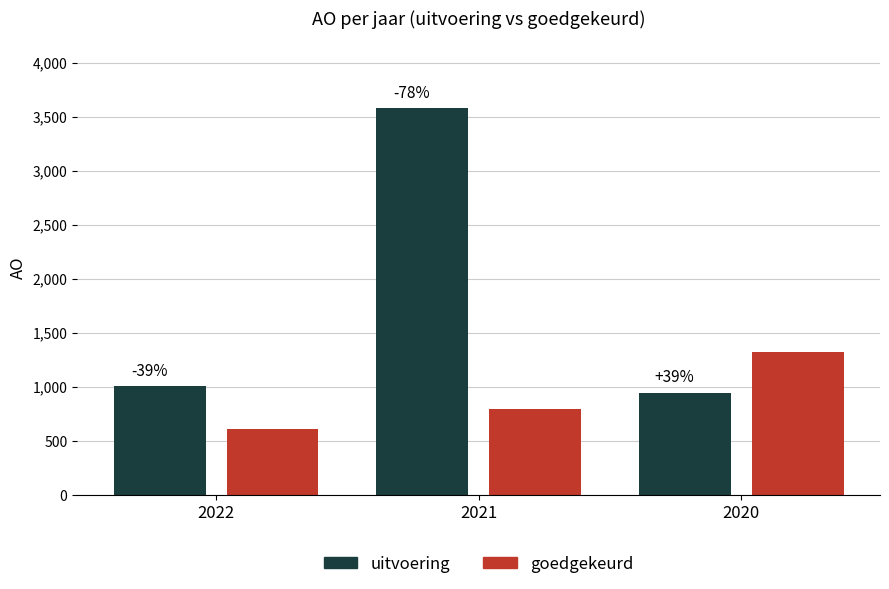

What are all the series names shown in the legend?

uitvoering, goedgekeurd